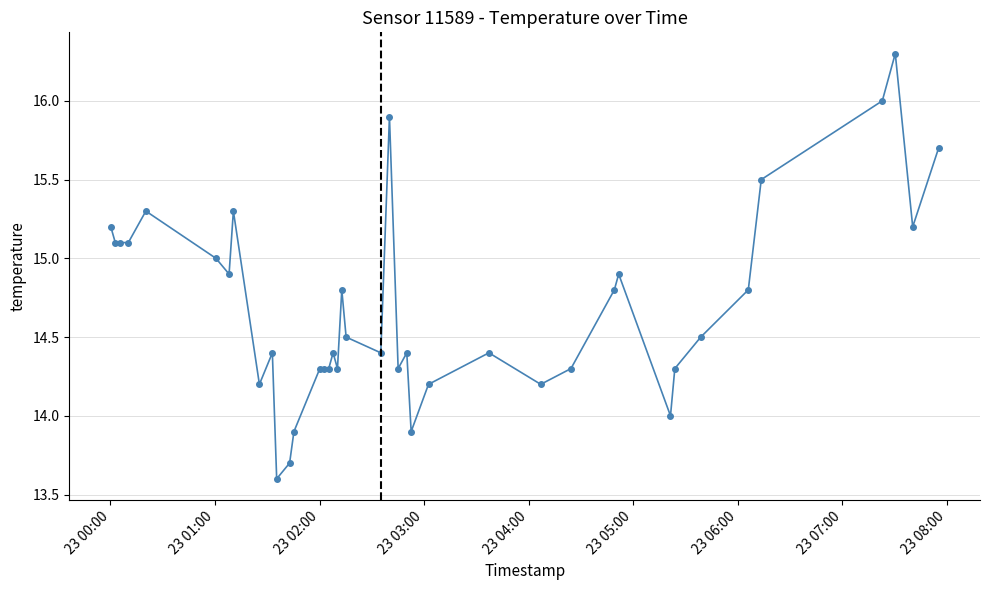

What is the sum of all values?

587.7